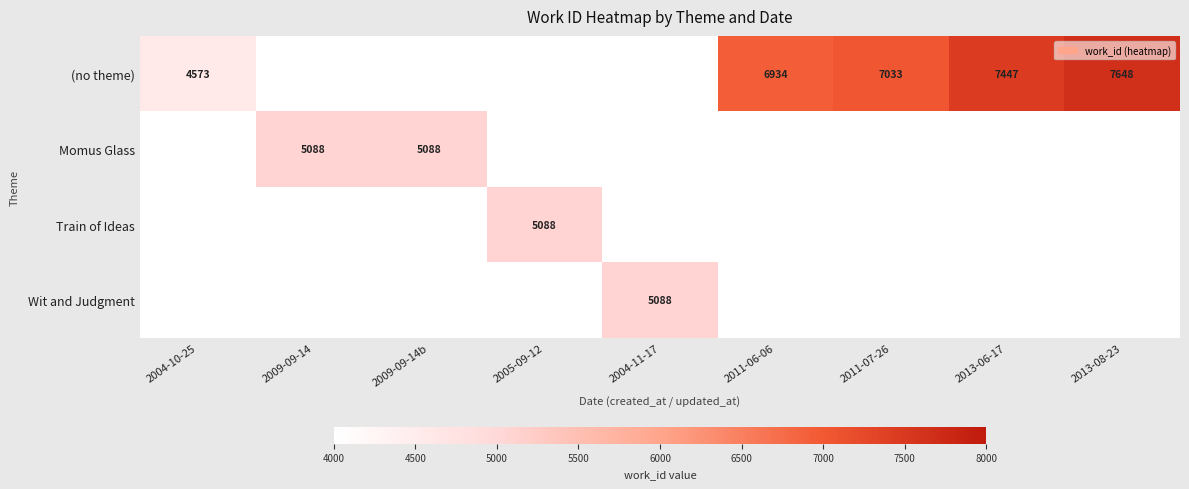

The Momus Glass series shows 3235 at 2009-09-14b. True or false?

False